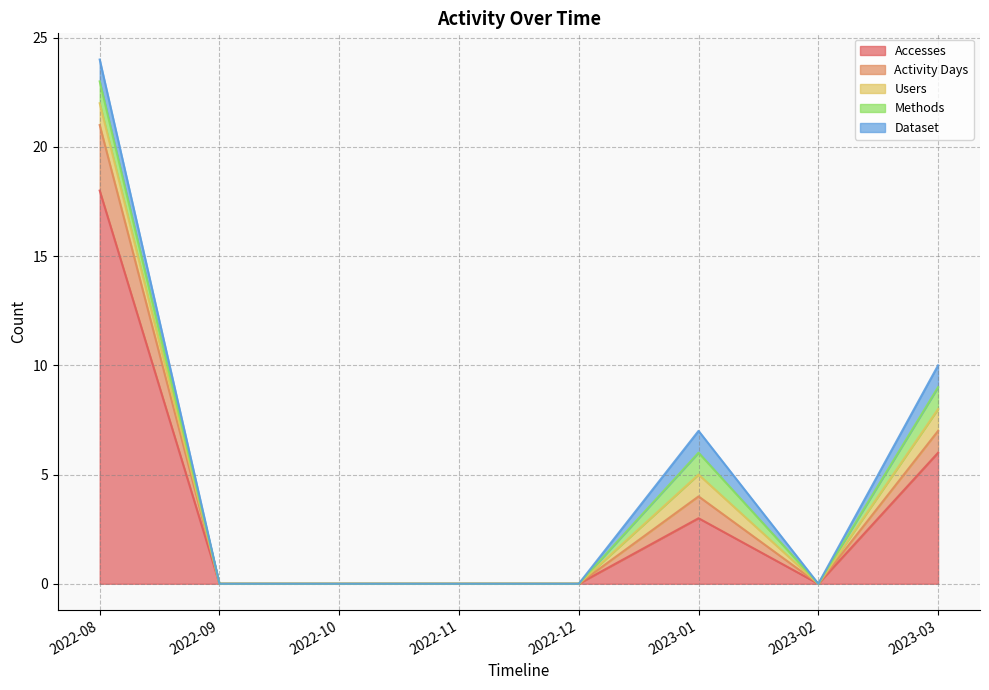

Which label corresponds to the smallest value in the chart?

2022-09